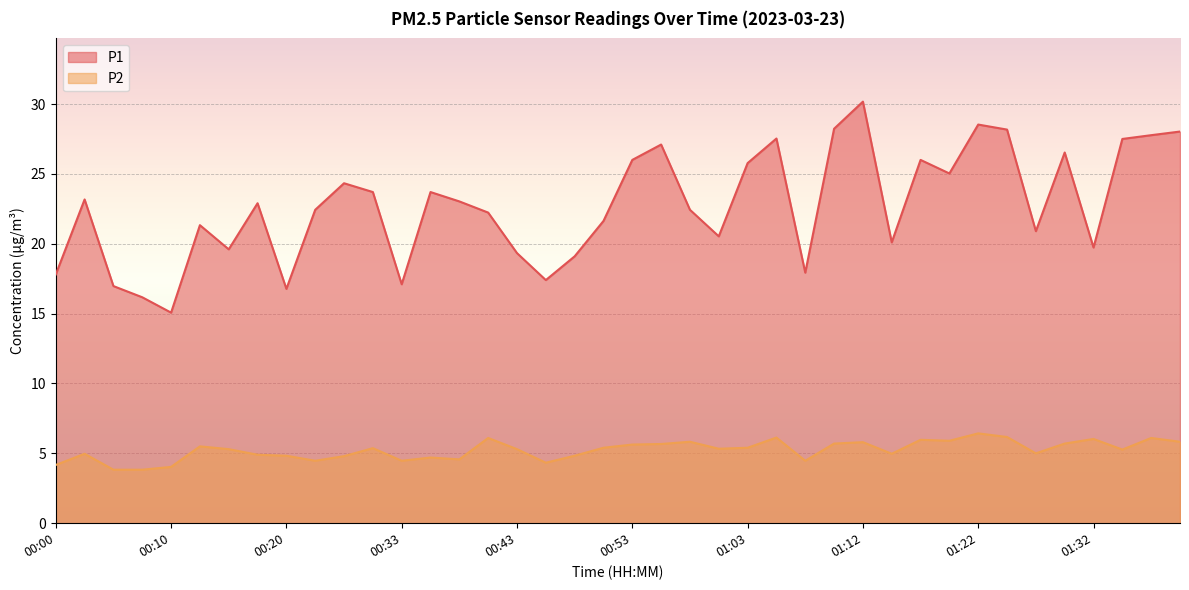

How many series are shown in this chart?

2